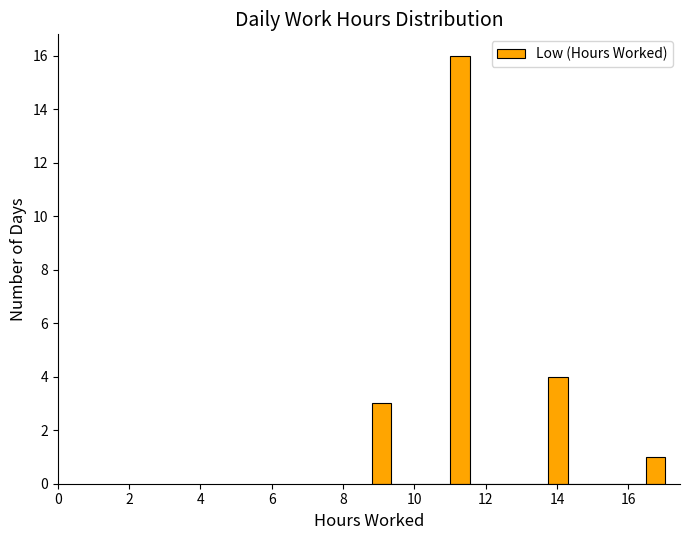

Read against the x-axis, roughly where is the centre of the tallest bar?

11.2